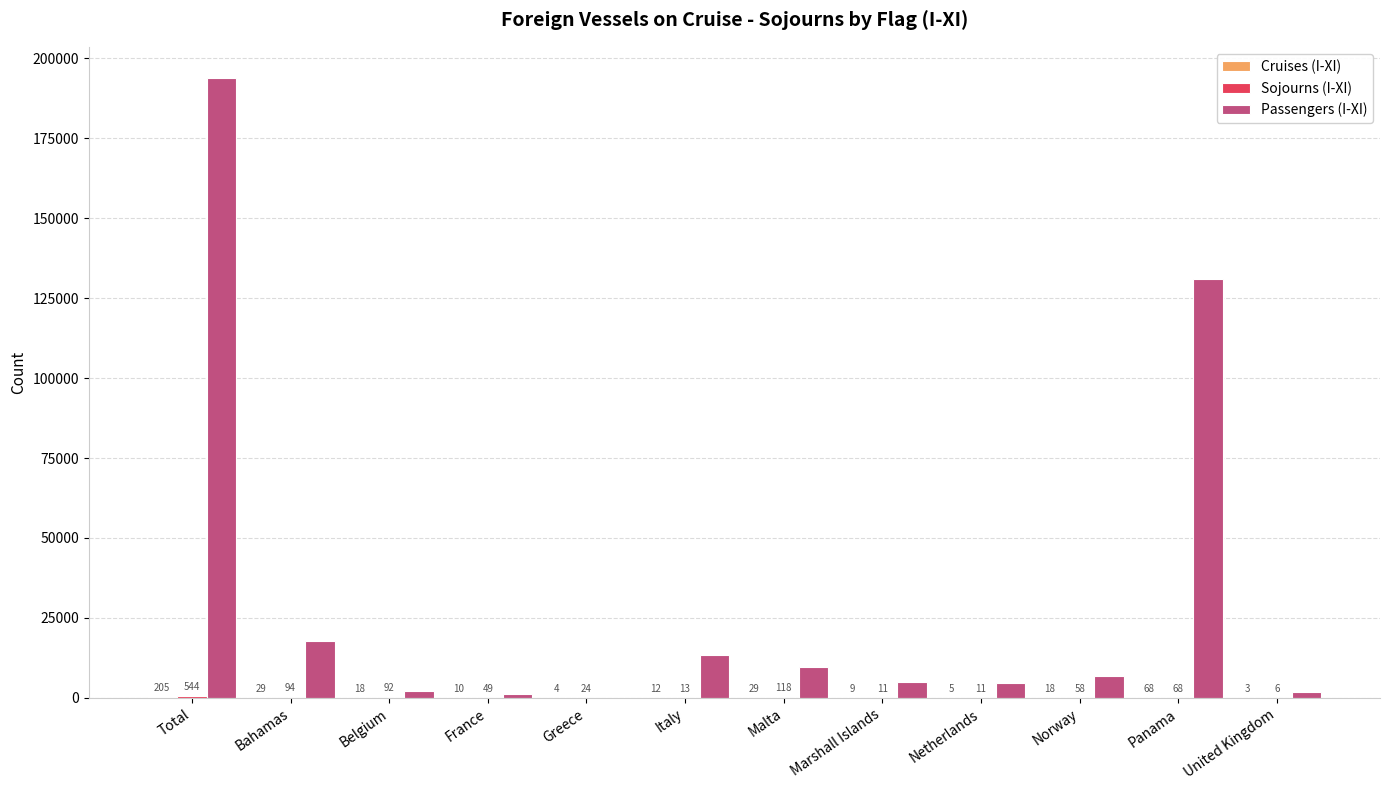

At which category is the sum across all series the highest?

Total